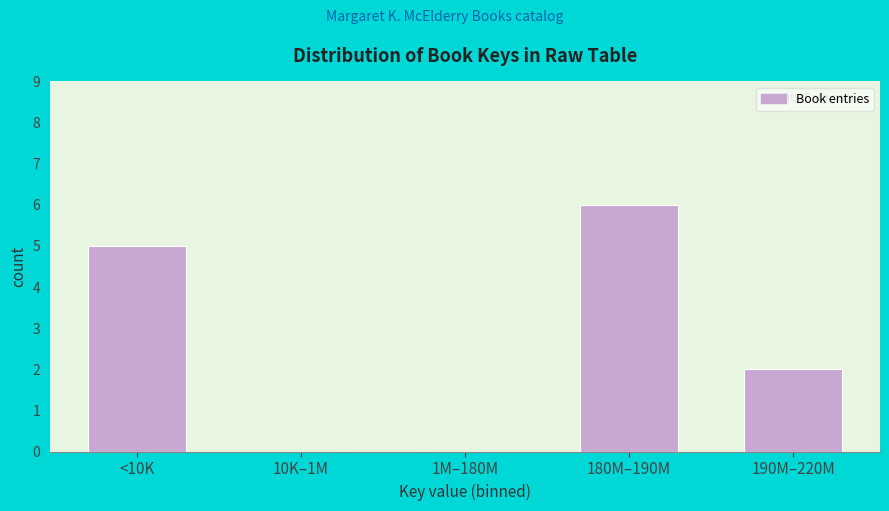

Reading left to right, list all the values displayed in this chart.

<10K=5	10K–1M=0	1M–180M=0	180M–190M=6	190M–220M=2